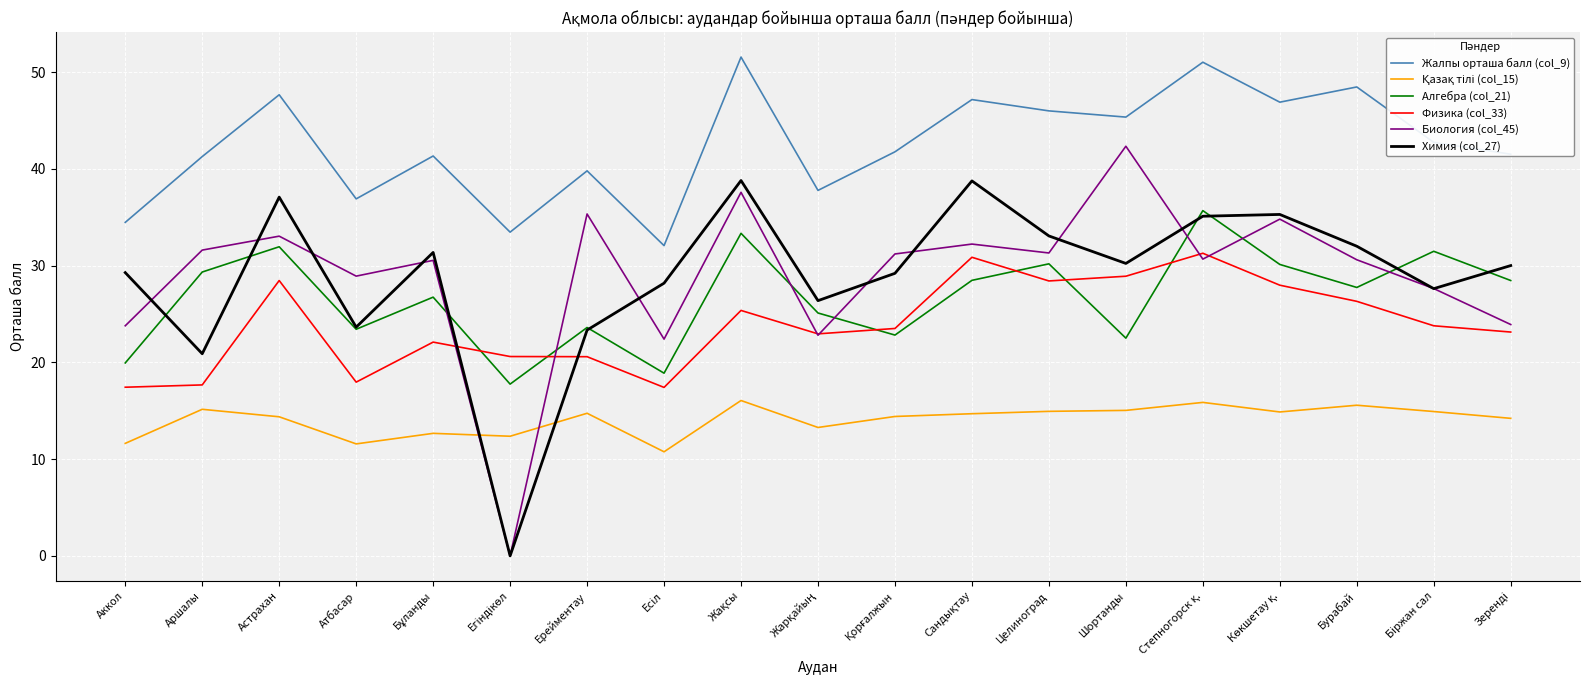

The Физика (col_33) series shows 28.9 at Шортанды. True or false?

True